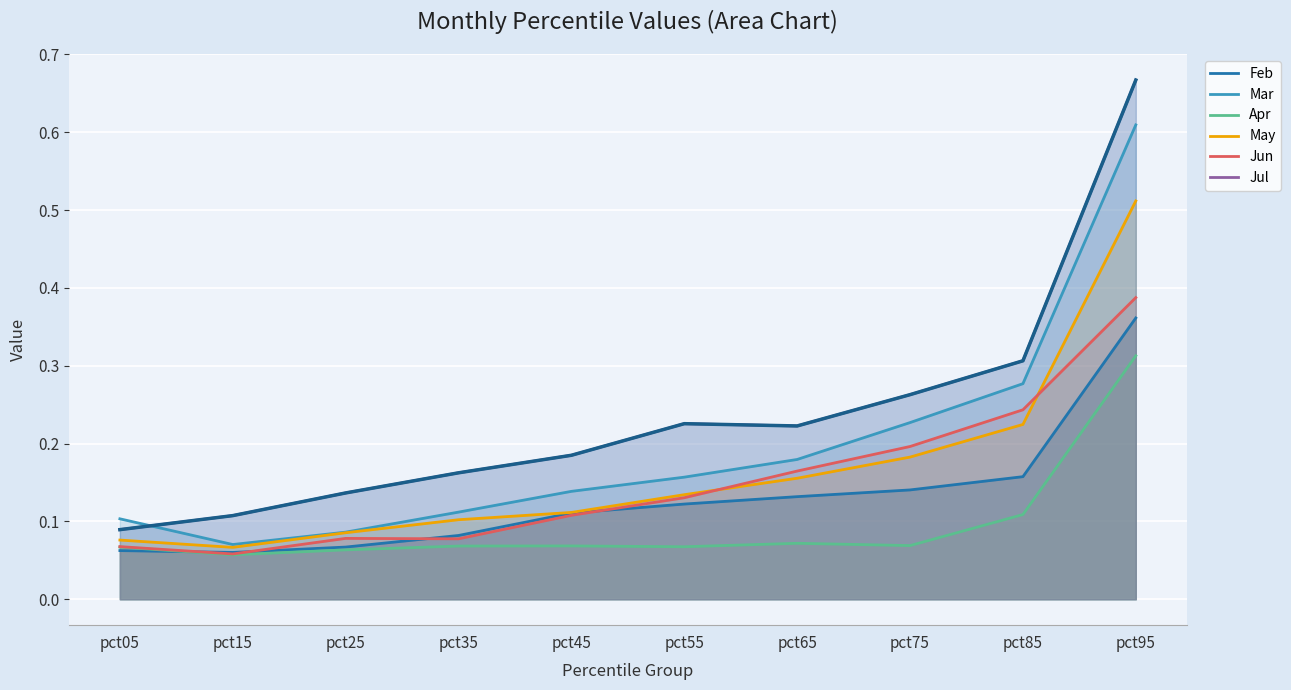

Which series has the largest range (max minus min)?

Jul